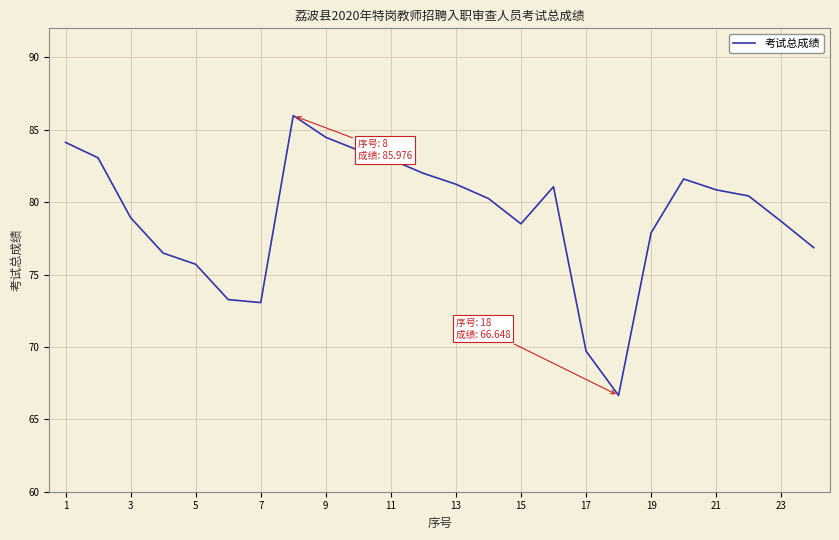

What is the difference between the maximum and minimum values?

19.3